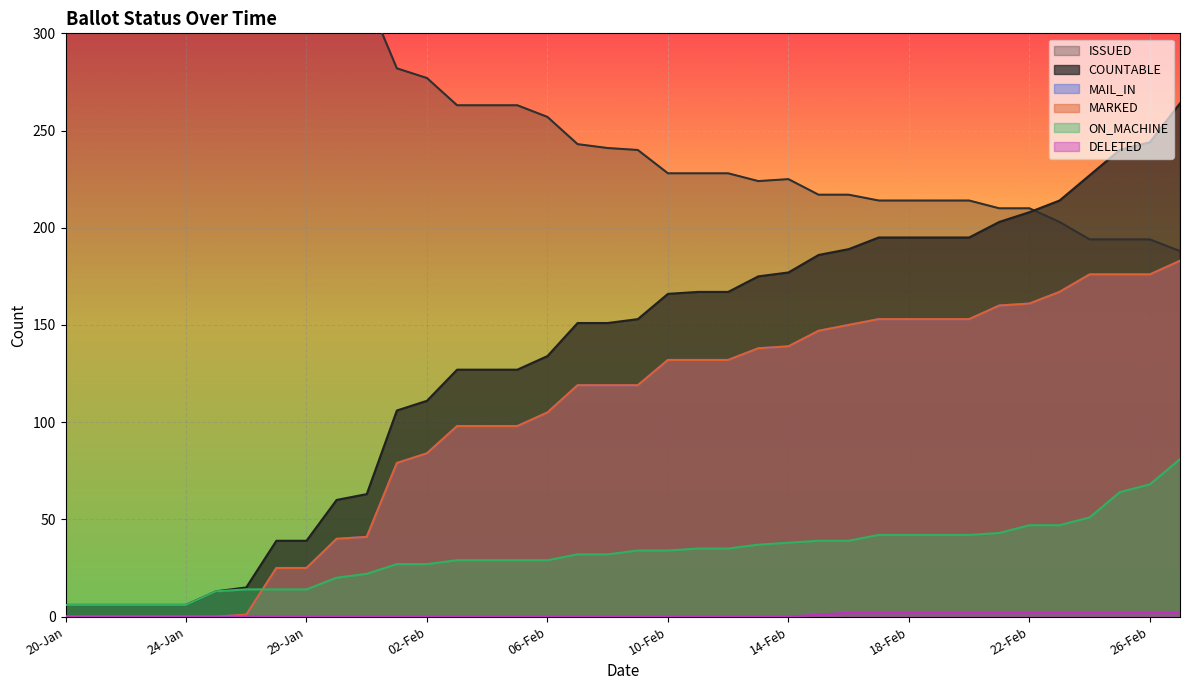

True or false: ON_MACHINE has more than 2 points higher than both neighbors.

False